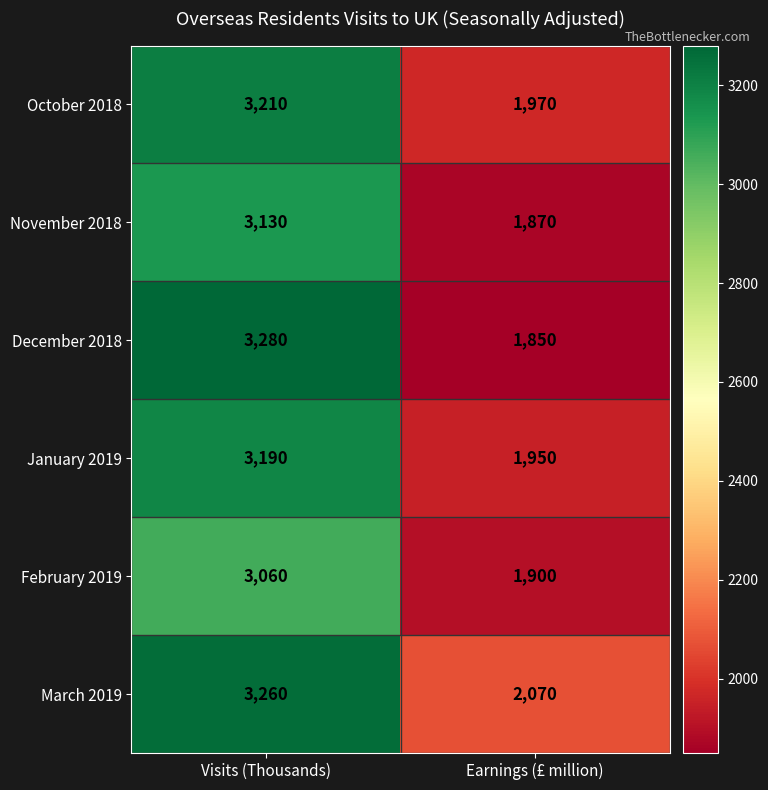

Reading left to right, list all the values displayed in this chart.

October 2018: 3210	1970
November 2018: 3130	1870
December 2018: 3280	1850
January 2019: 3190	1950
February 2019: 3060	1900
March 2019: 3260	2070